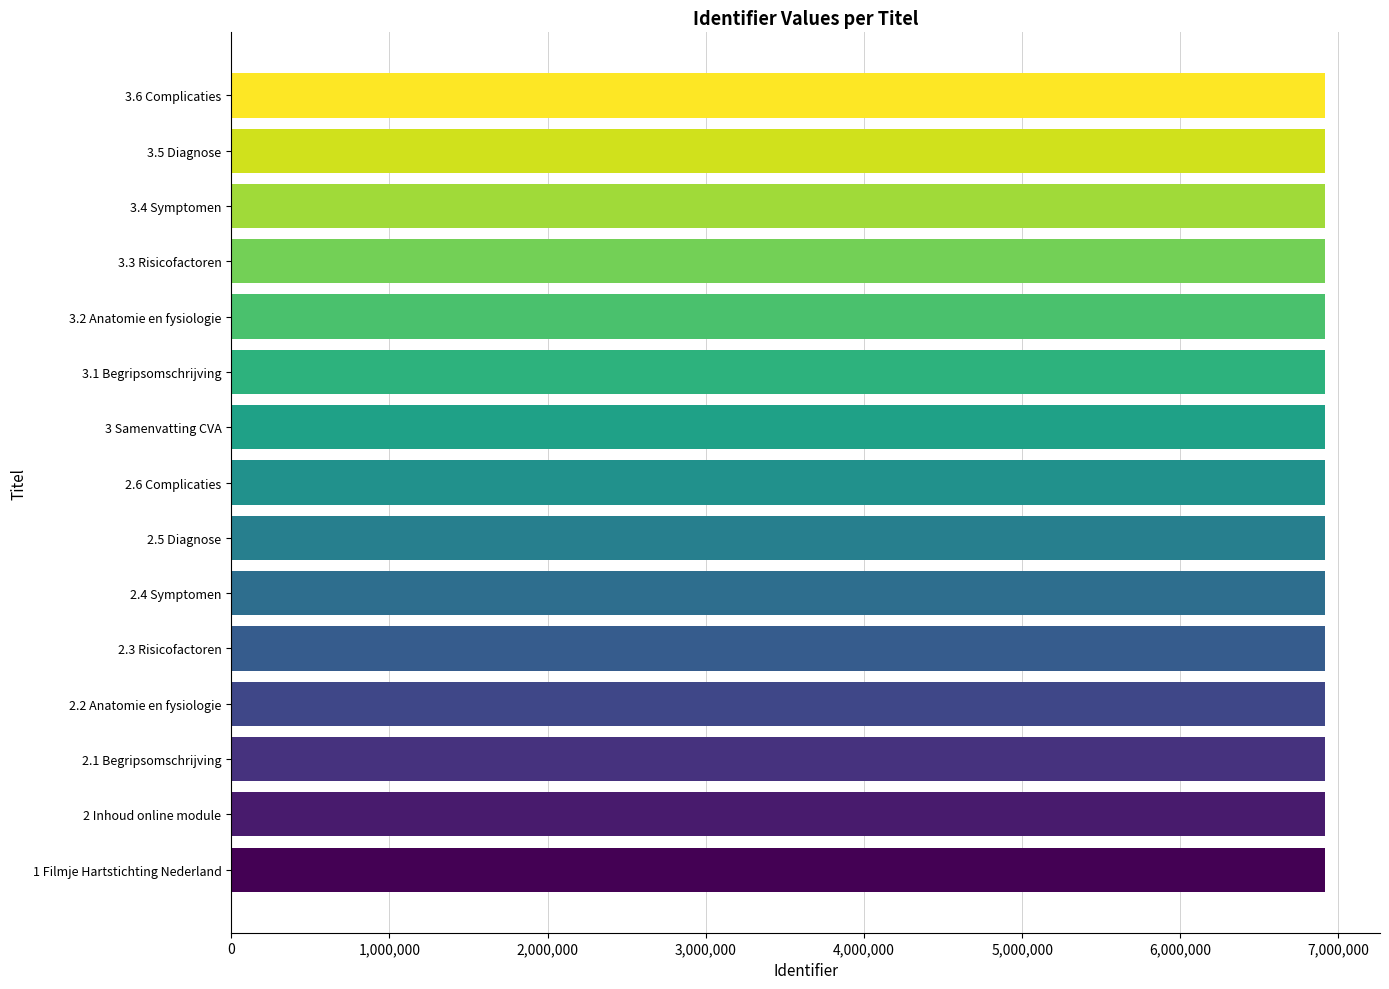

What is the minimum value shown in the chart?

6916398